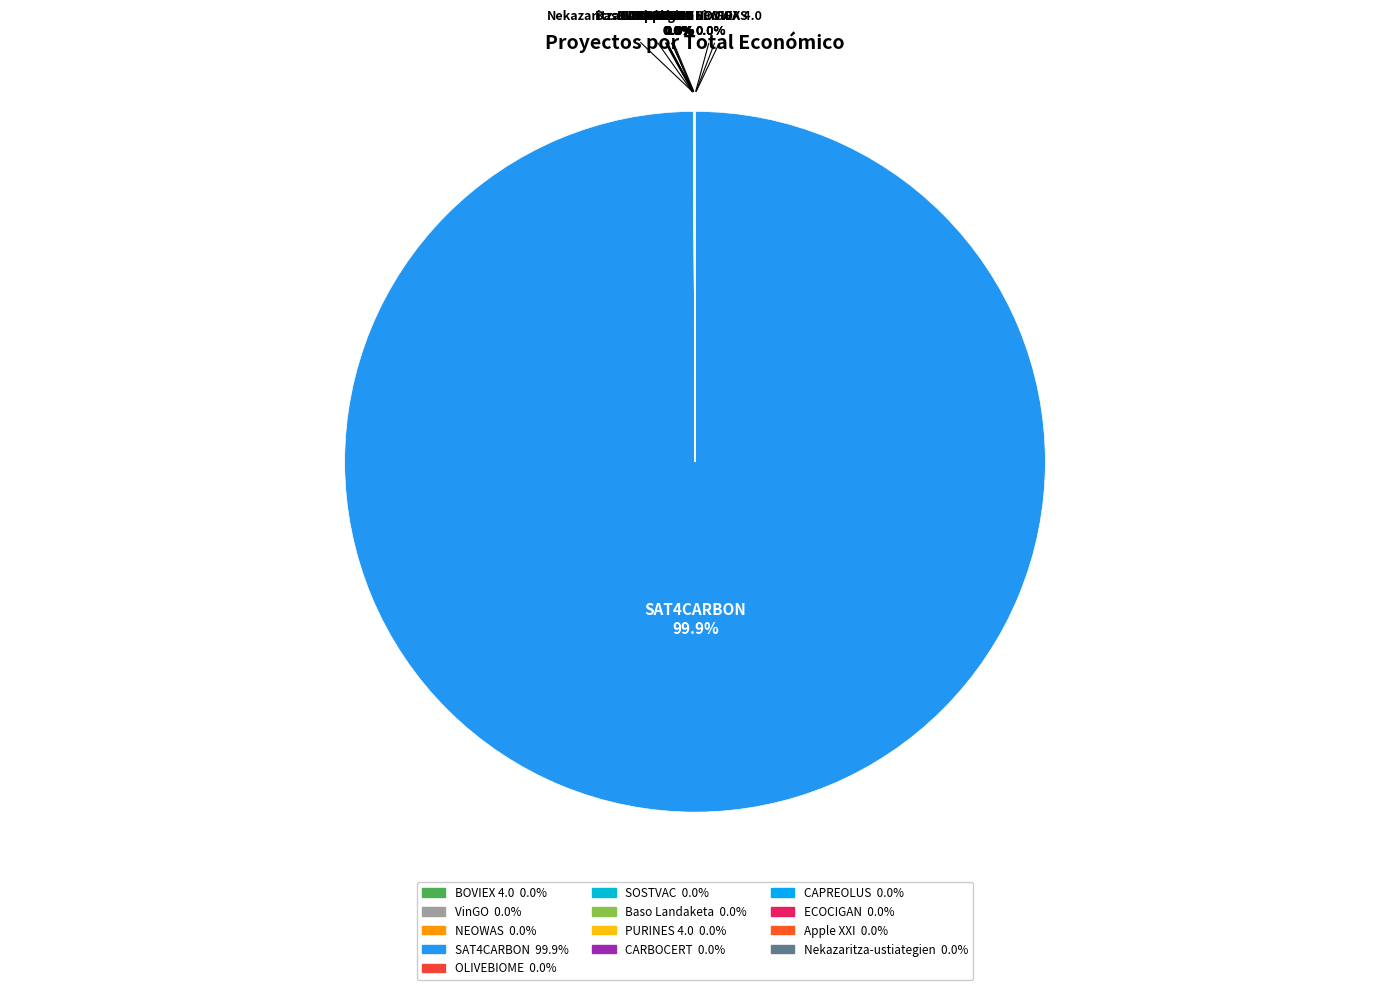

Is SAT4CARBON the majority of the pie?

Yes